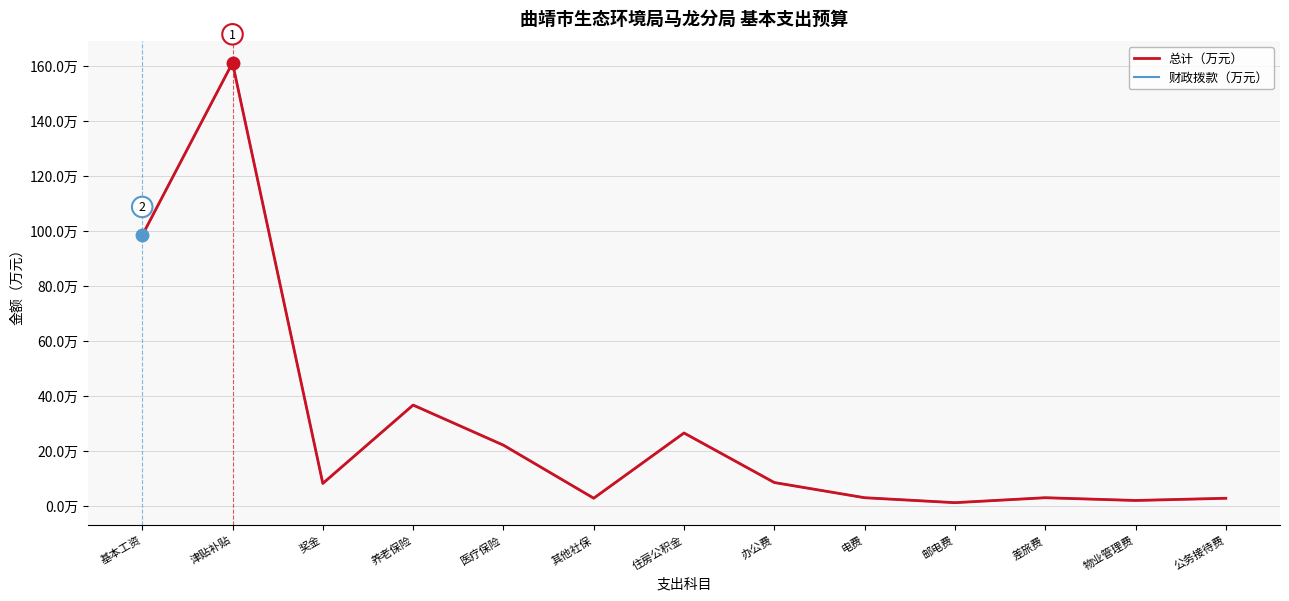

At which category does the chart reach its minimum across all series?

邮电费